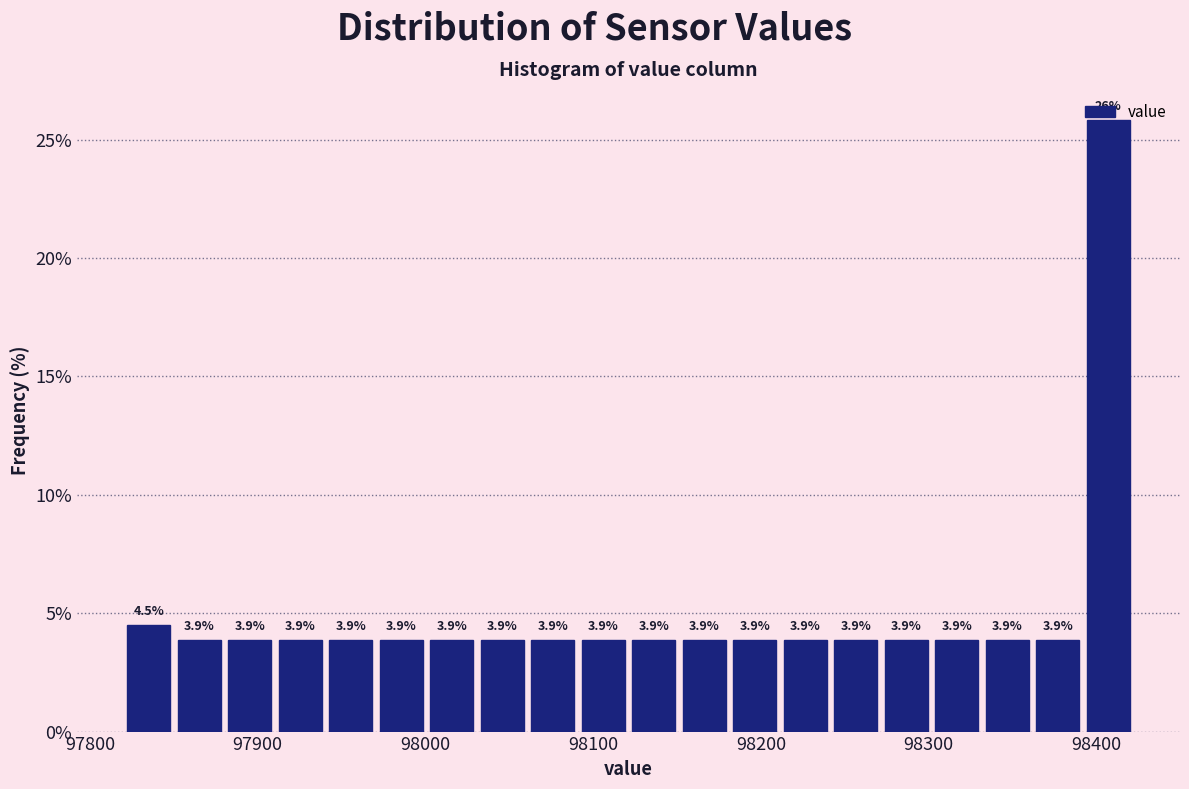

Read against the x-axis, roughly where is the centre of the tallest bar?

98410